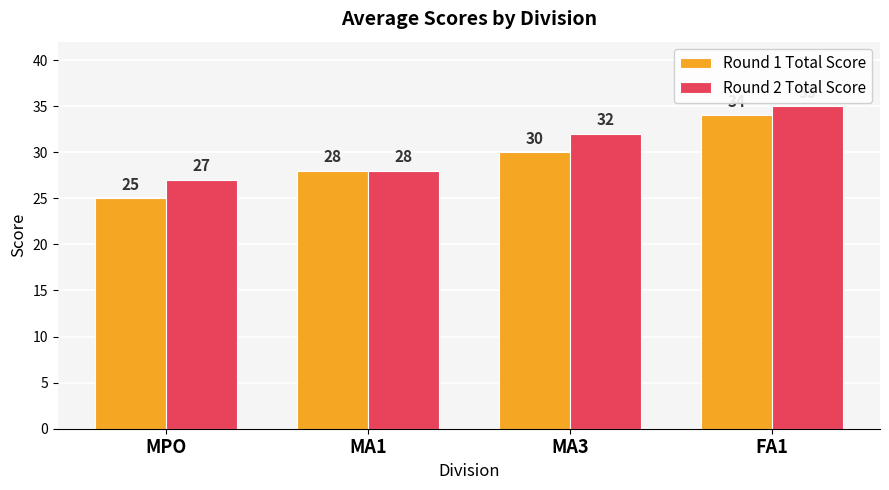

How many data points does each series have?

4